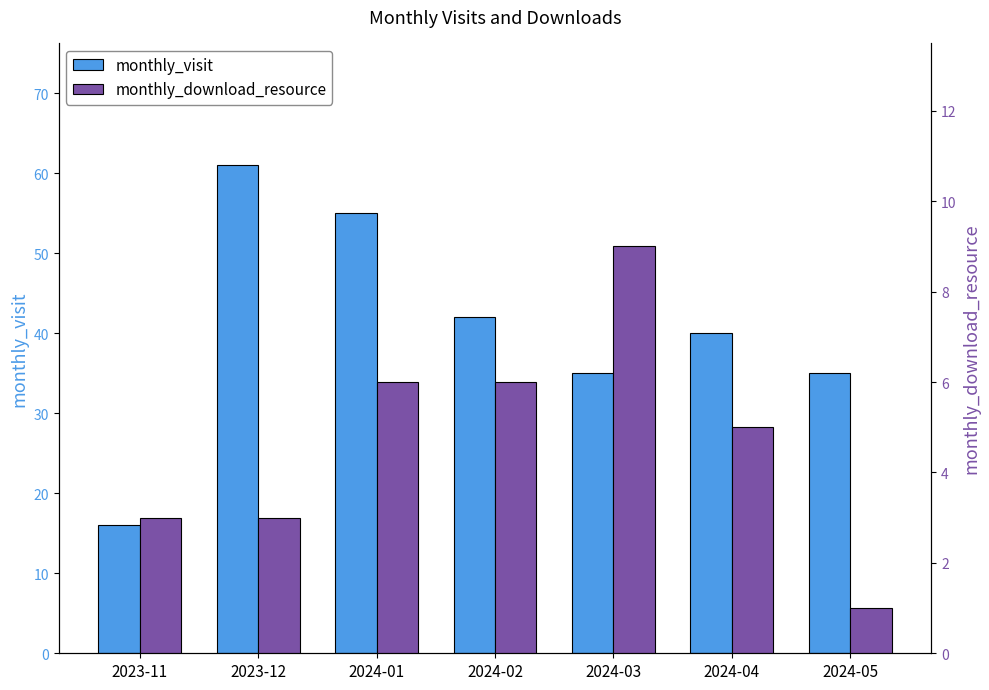

What is the difference between the second highest and minimum values in the monthly_download_resource series?

5